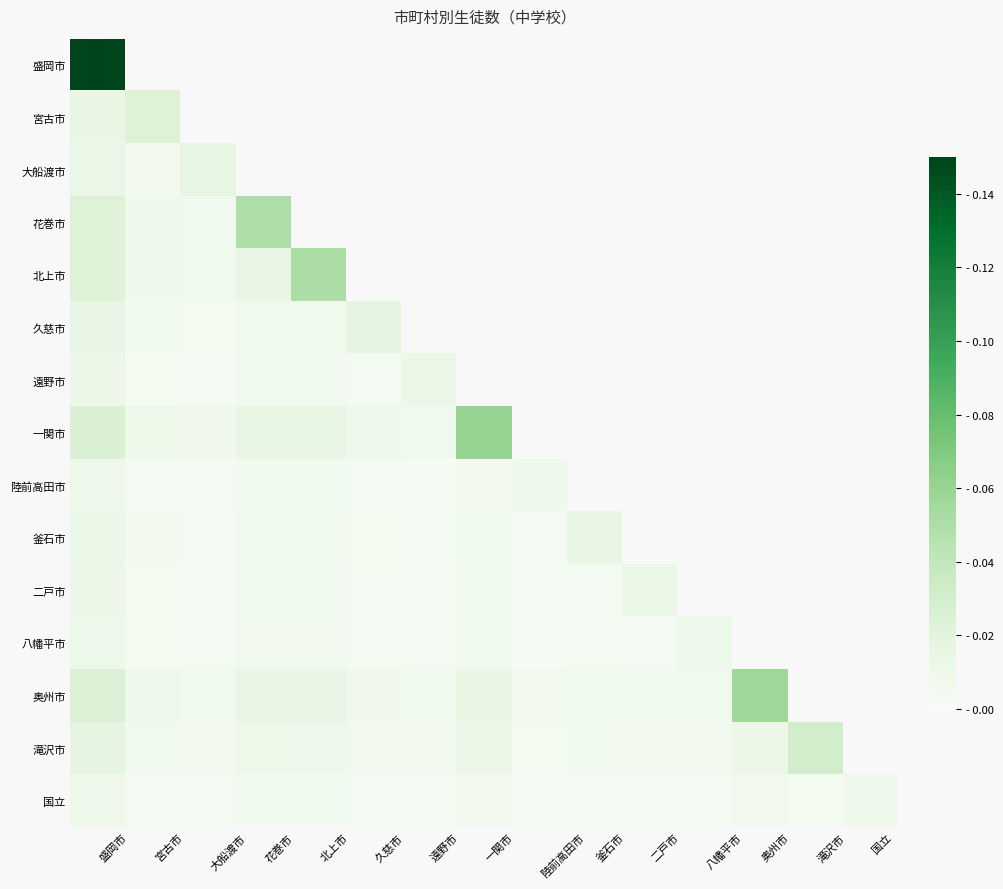

Which label corresponds to the largest value in the chart?

盛岡市